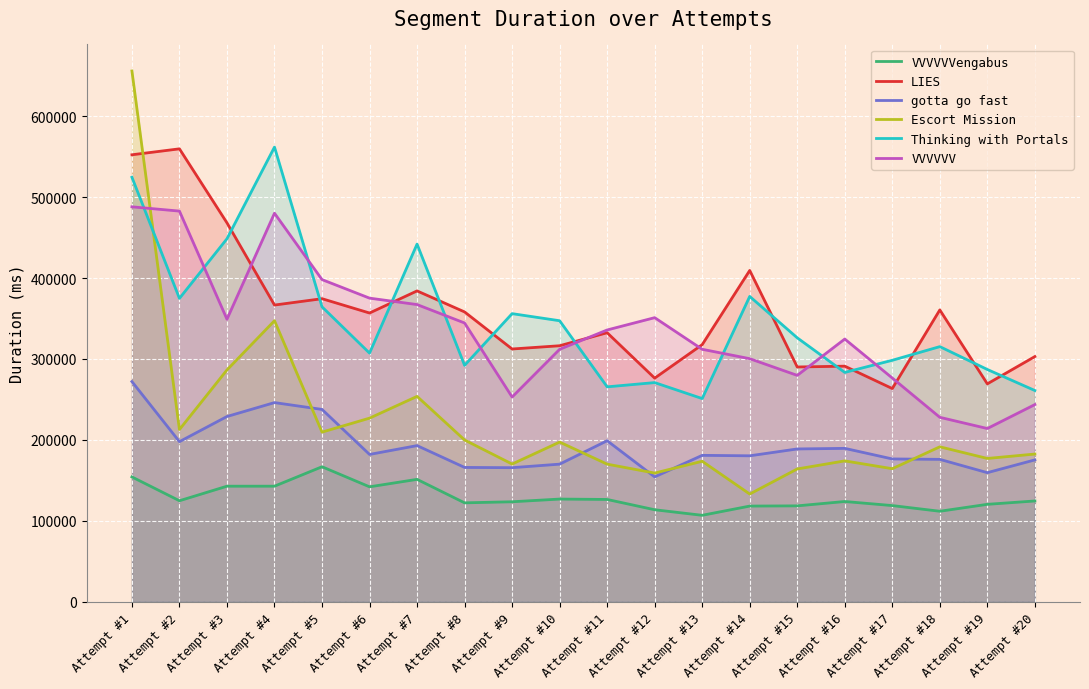

Read the gotta go fast value at Attempt #7.

192943